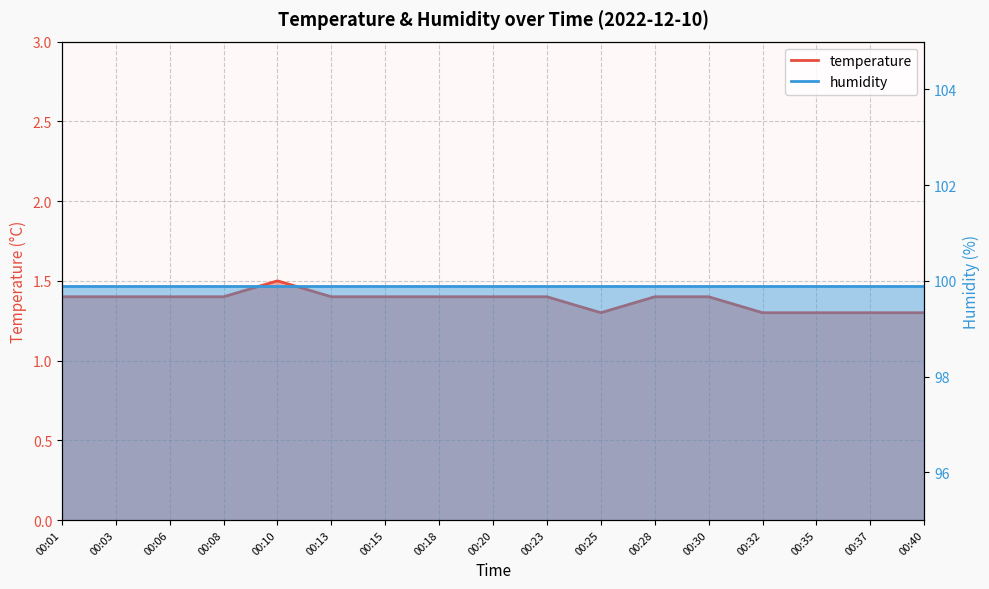

Rank the categories by value from lowest to highest.

00:25, 00:32, 00:35, 00:37, 00:40, 00:01, 00:03, 00:06, 00:08, 00:13, 00:15, 00:18, 00:20, 00:23, 00:28, 00:30, 00:10